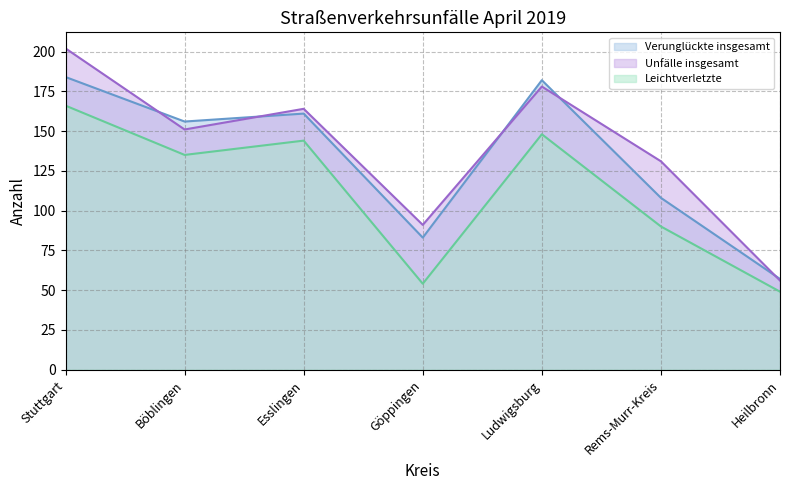

Between which two adjacent categories do Verunglückte insgesamt and Unfälle insgesamt first intersect?

Stuttgart and Böblingen